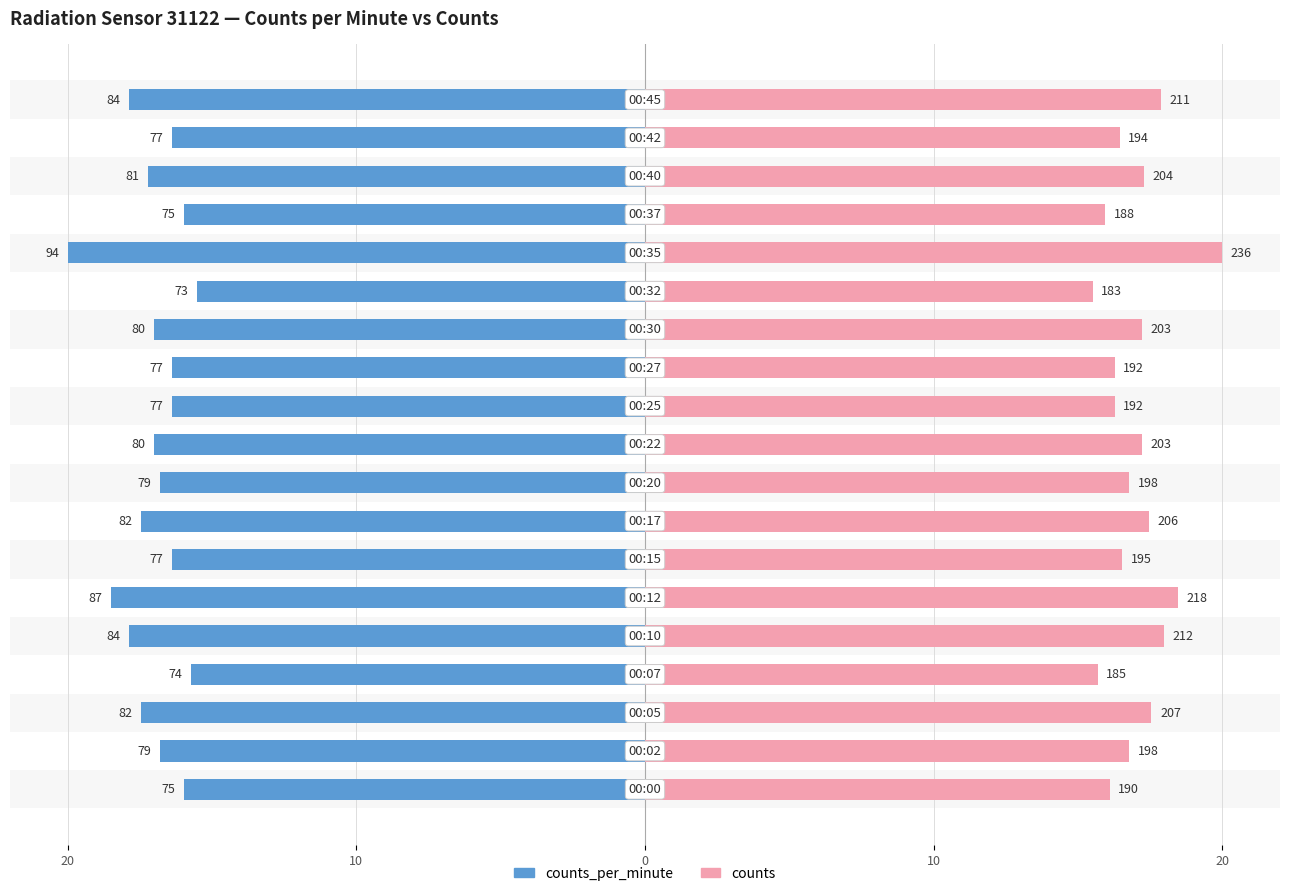

Which series has the largest range (max minus min)?

counts